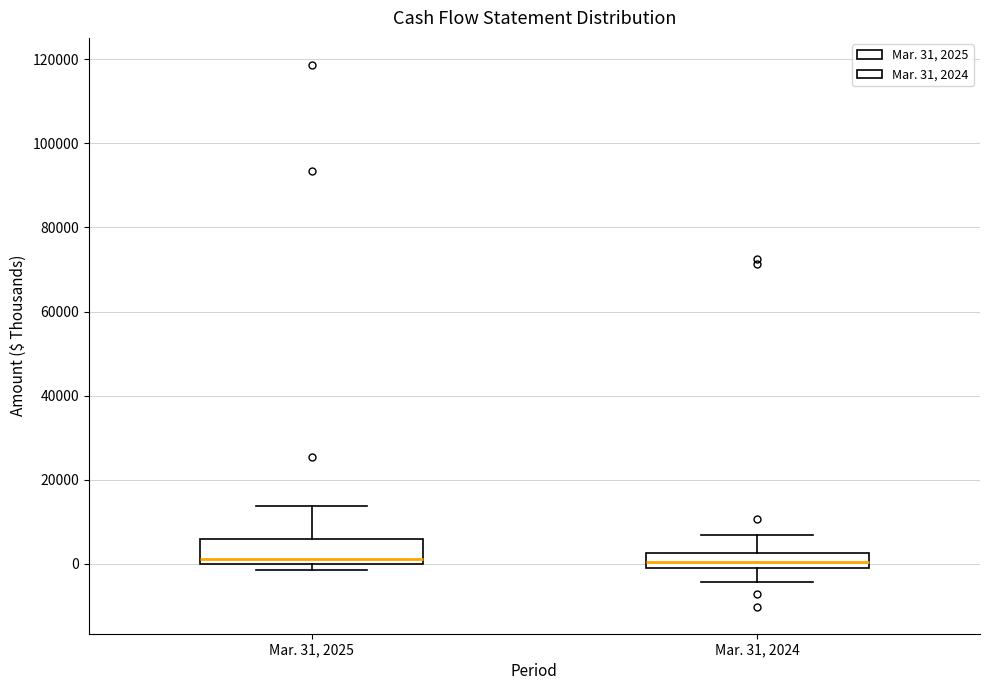

Reading left to right, transcribe this box plot: for each box, give where its median line is, the range the box spans, and where its two whiskers end, as read against the y-axis. The values are not printed on the chart, so give them approximately, as read against the axis.

Mar. 31, 2025: median 2000, box 0 to 6000, whiskers -2000 to 14000
Mar. 31, 2024: median 0 (inside the box), box 0 to 2000, whiskers -4000 to 6000